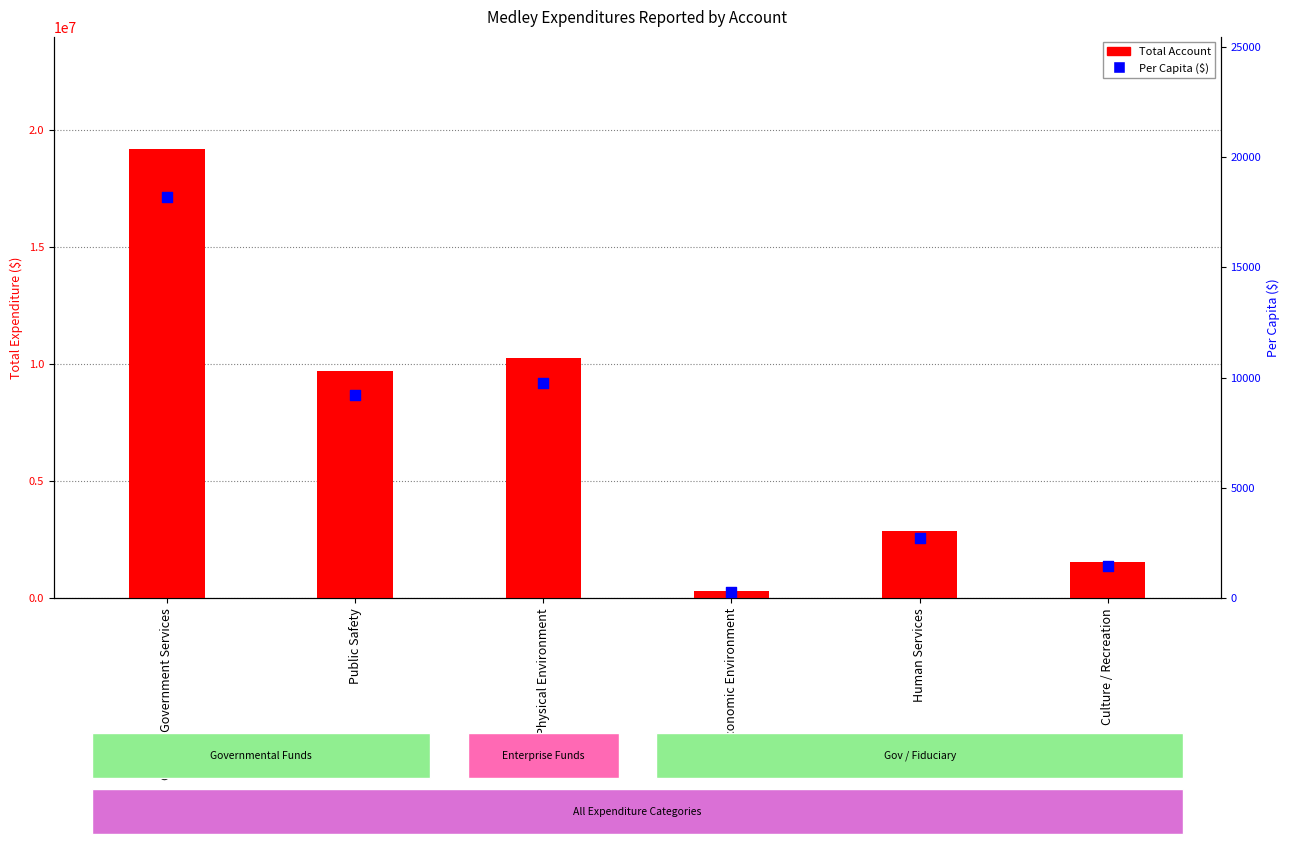

What are all the series names shown in the legend?

Total Account, Per Capita ($)